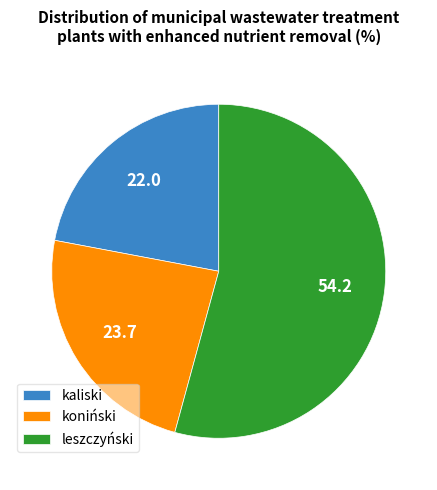

Is it true that koniński is 18% of the pie?

False